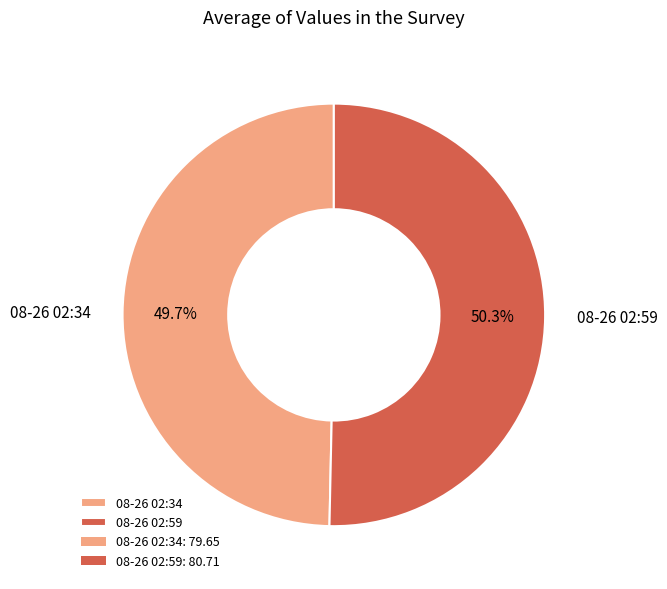

Between 08-26 02:59 and 08-26 02:34, which is larger?

08-26 02:59